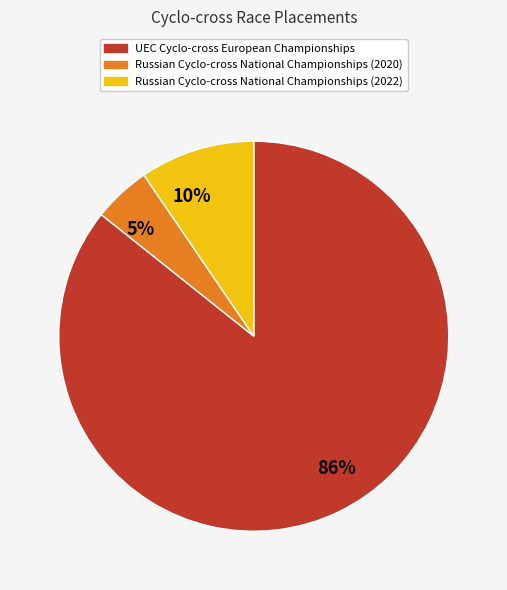

Rank the categories by value from highest to lowest.

86%, 10%, 5%